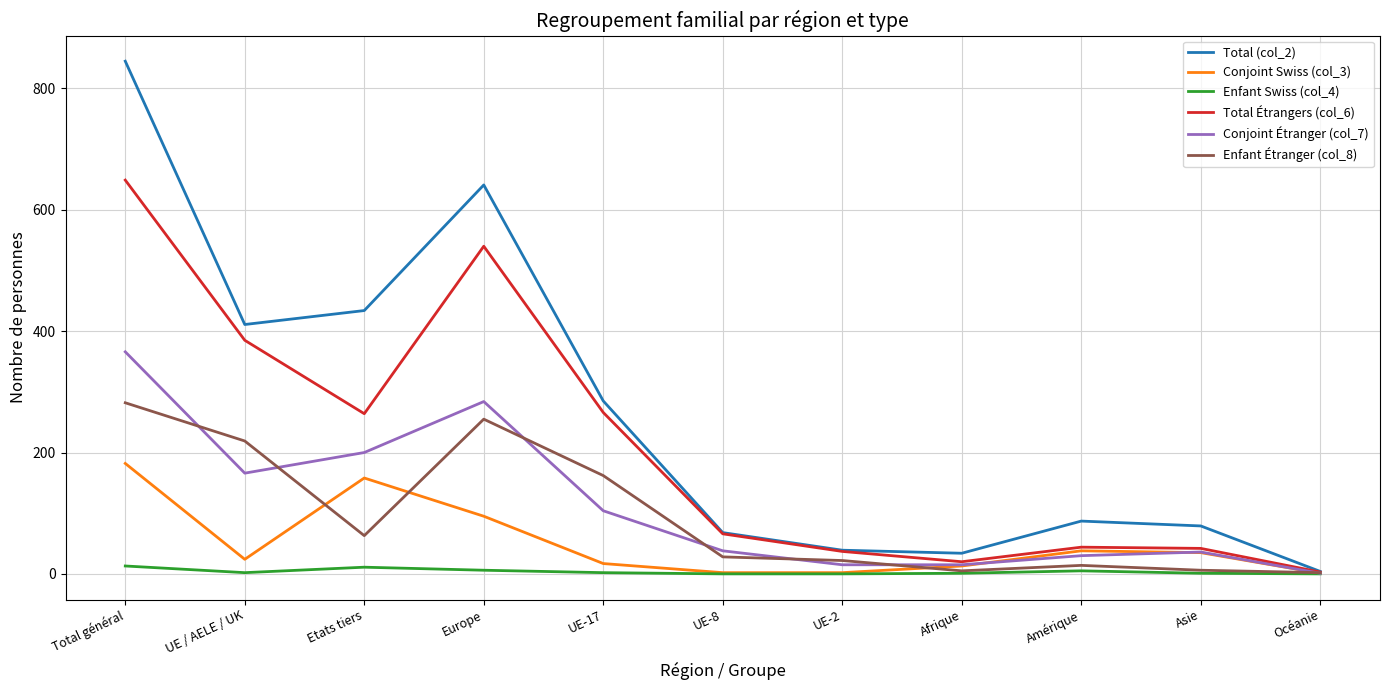

Which series has the widest spread of values?

Total (col_2)